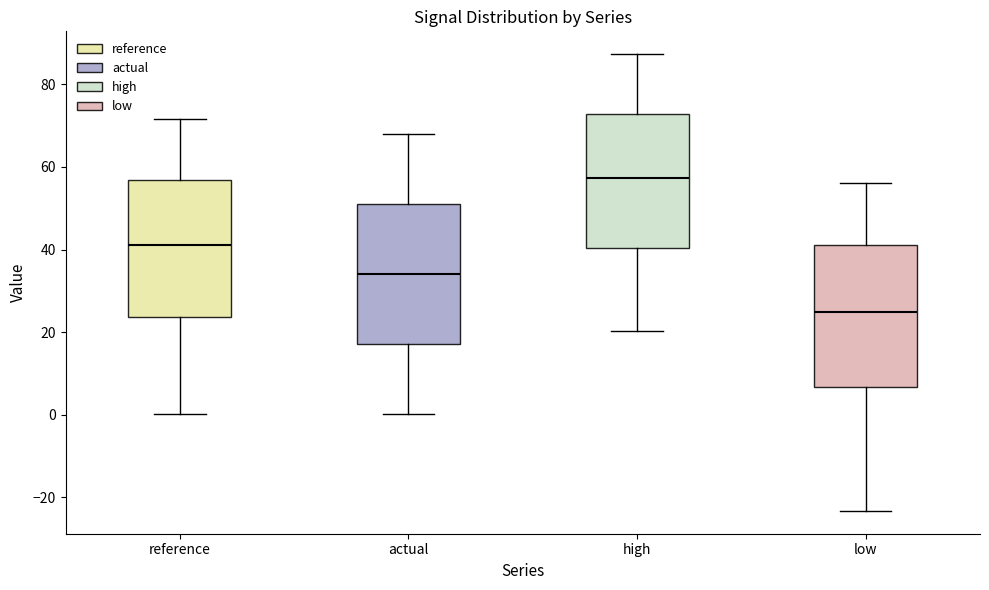

Which box has the highest median line?

high